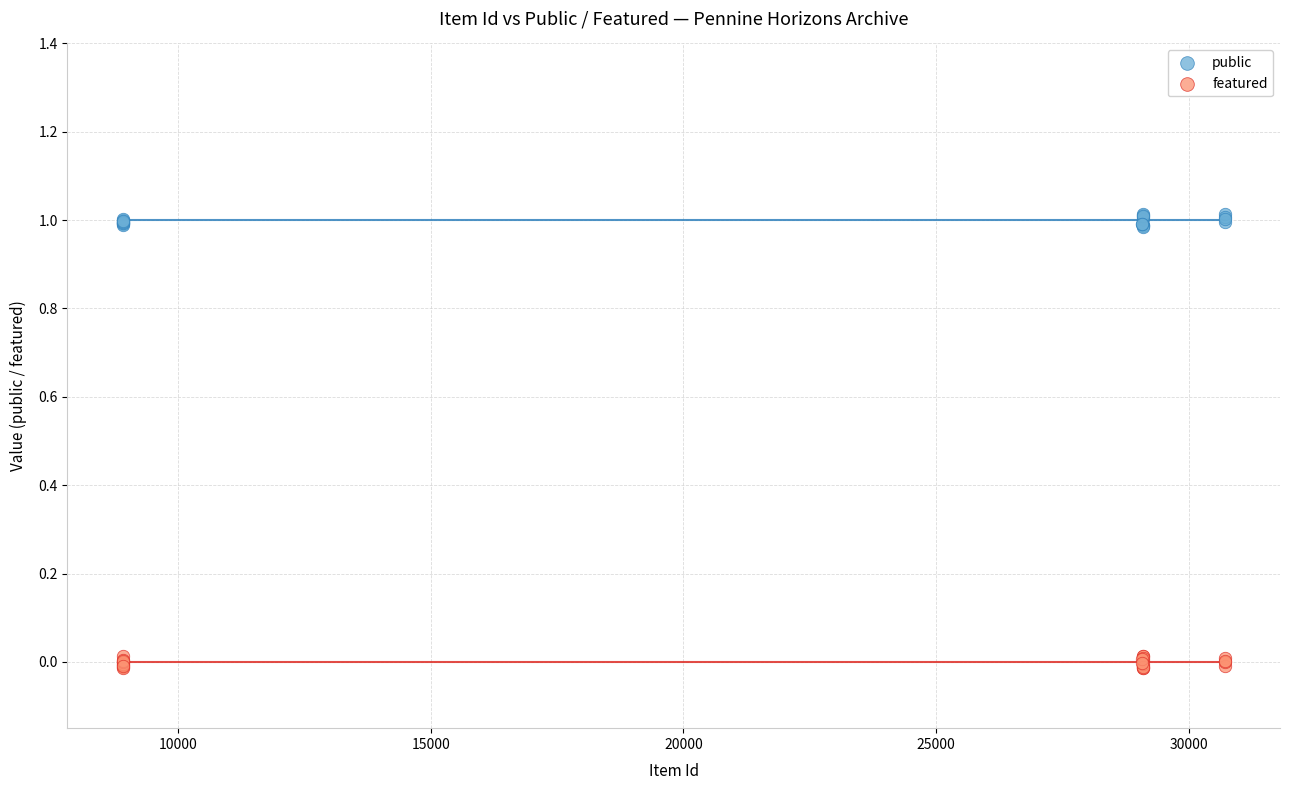

Which series contains the lowest Y value?

featured